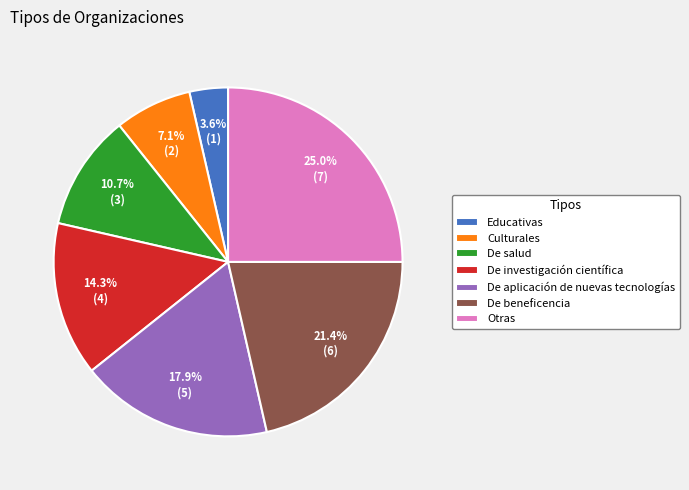

How much of the chart is everything except Culturales?

92.9%